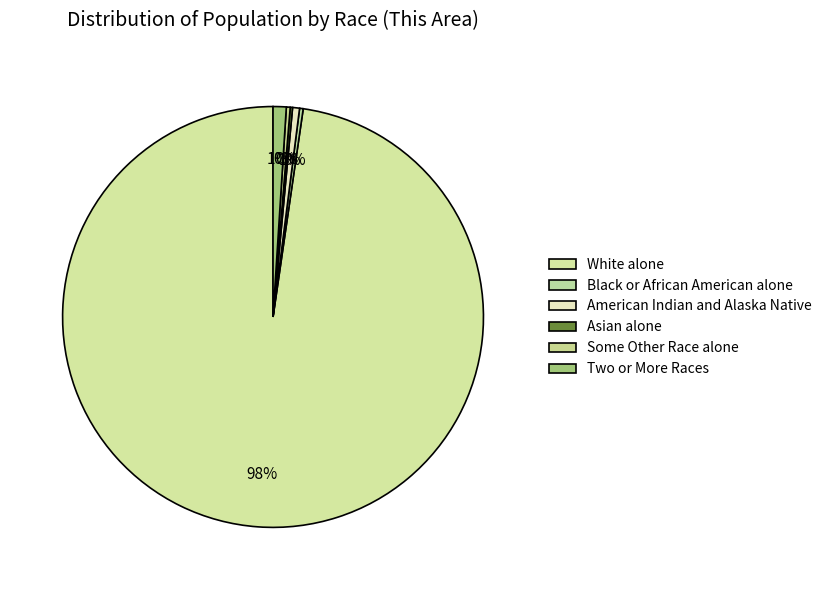

Does White alone account for over 50% of the chart?

Yes